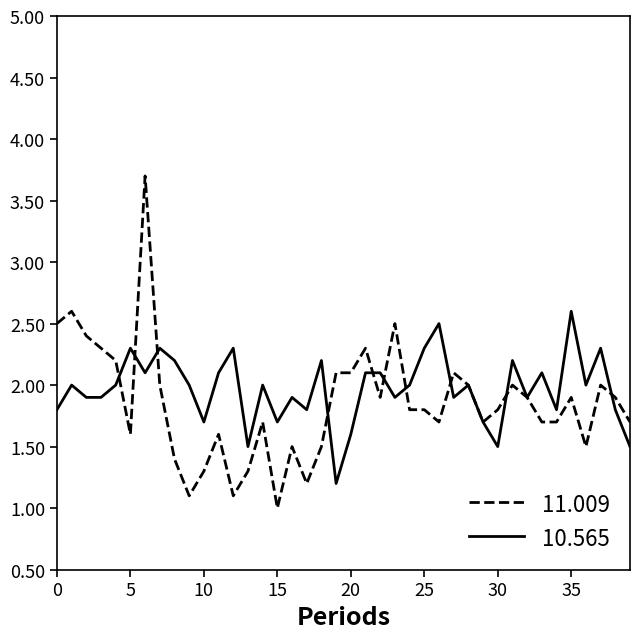

Rank the series by their maximum value, from highest to lowest.

11.009, 10.565